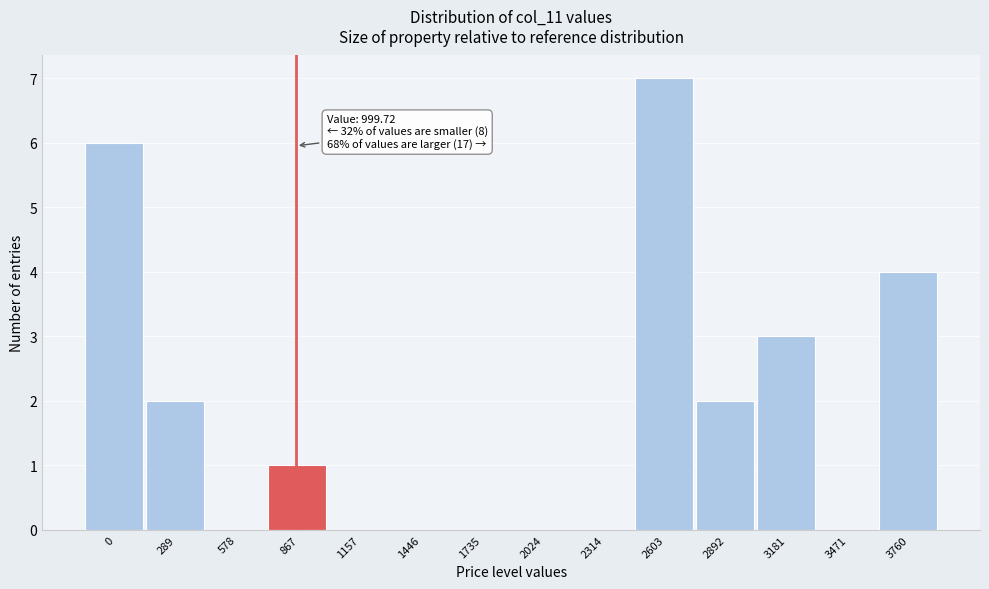

Reading left to right, what are all the values shown in this chart?

0=6	289=2	578=0	867=1	1157=0	1446=0	1735=0	2024=0	2314=0	2603=7	2892=2	3181=3	3471=0	3760=4